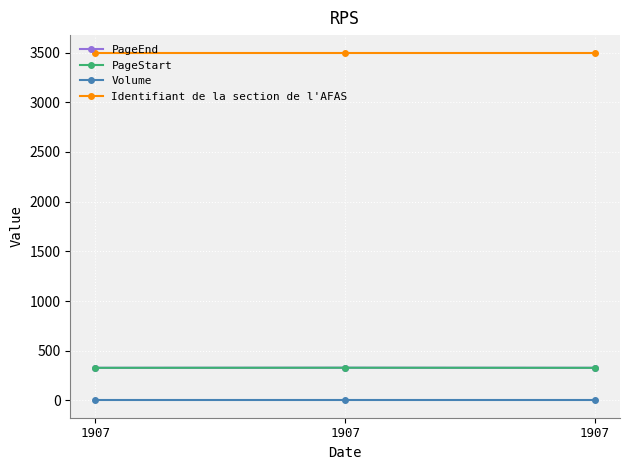

True or false: PageEnd has a value of 329 at 1907.

True